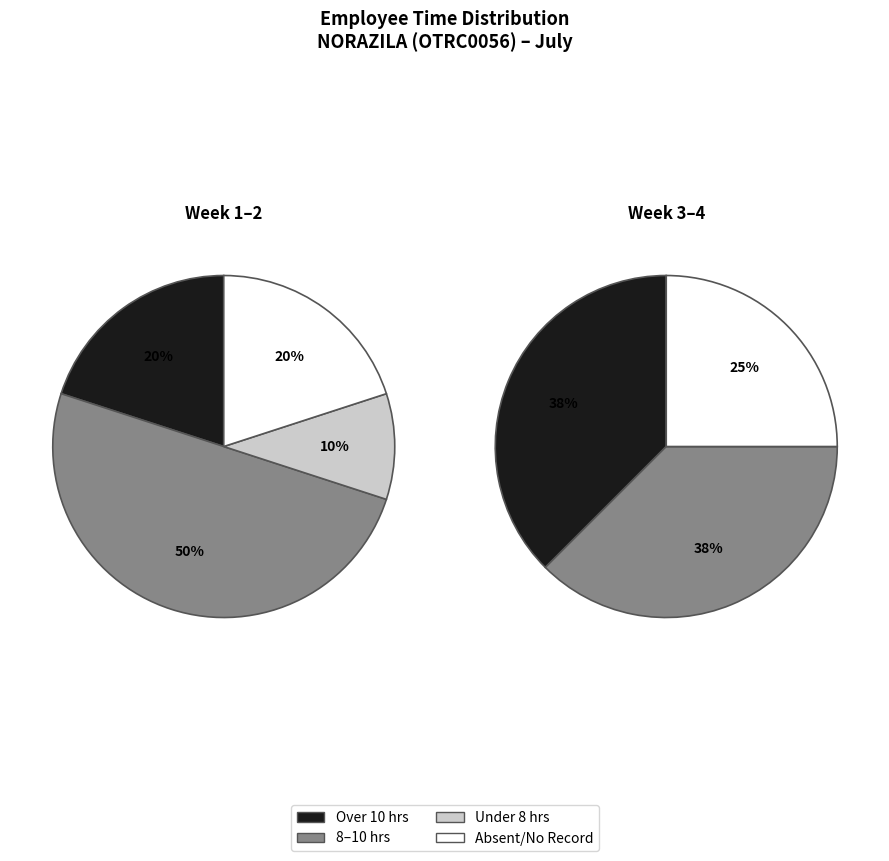

Is there a majority slice in this chart?

No